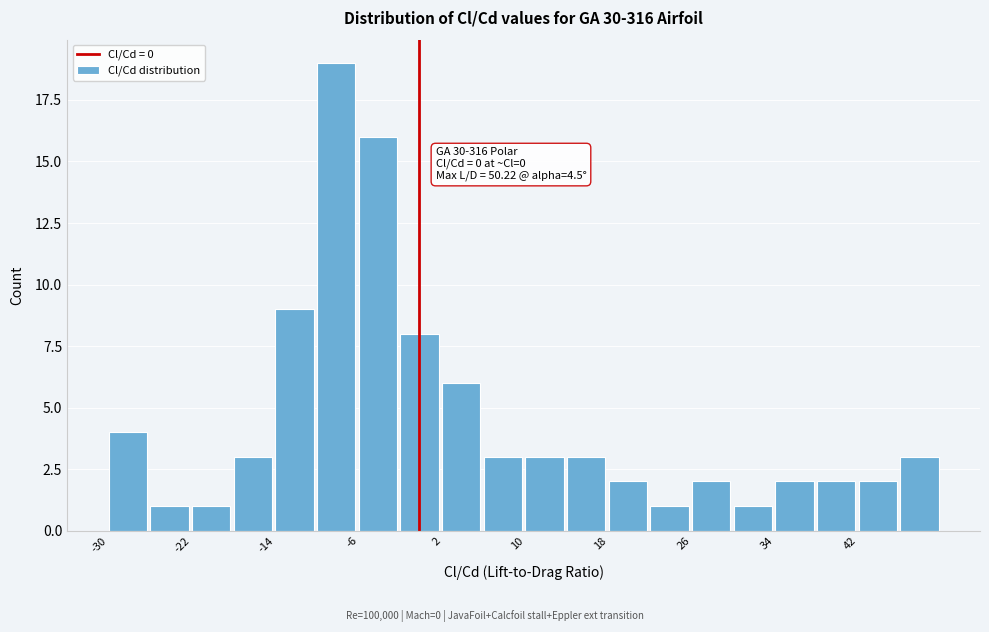

Which range on the x-axis has the tallest bar?

-10 to -6